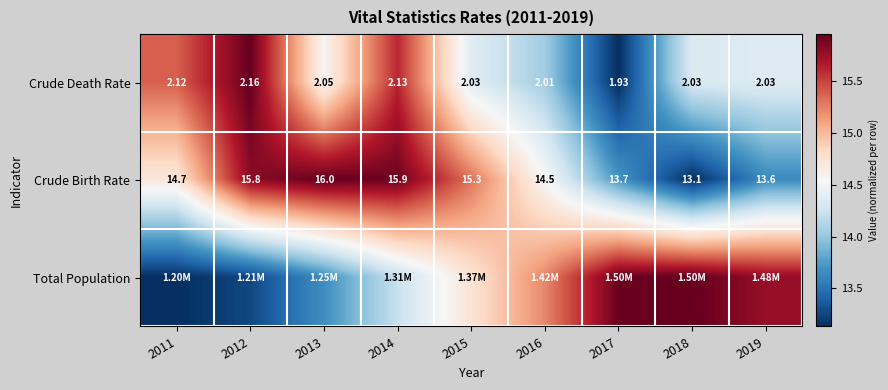

How many data points does each series have?

9